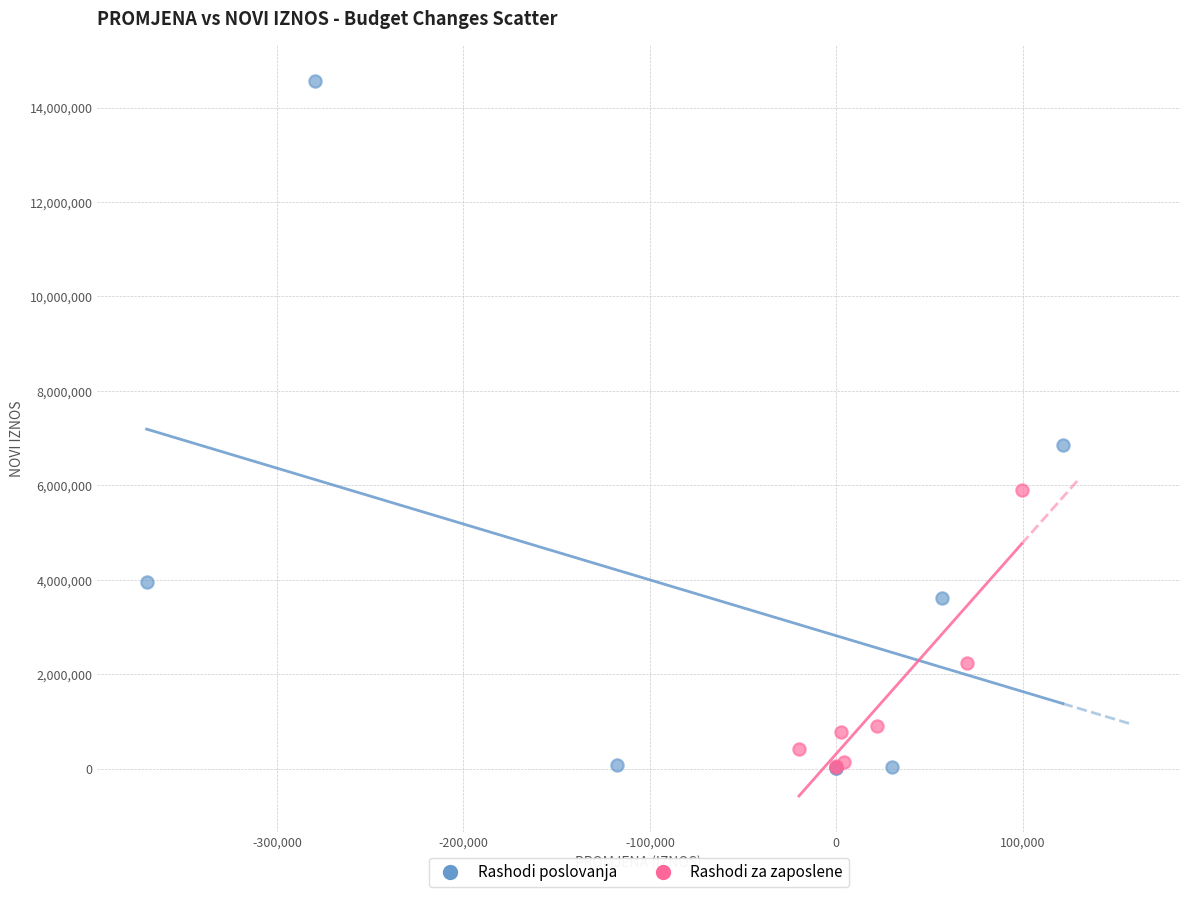

Which series reaches the maximum Y coordinate?

Rashodi poslovanja